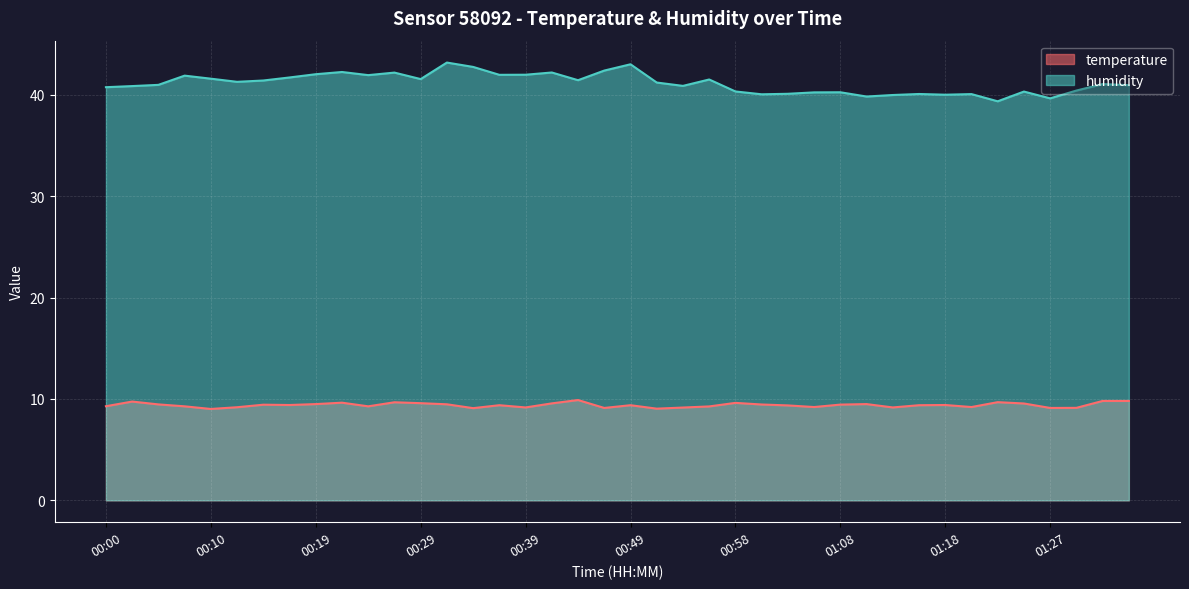

In temperature, how many points are lower than both neighbors (excluding endpoints)?

11